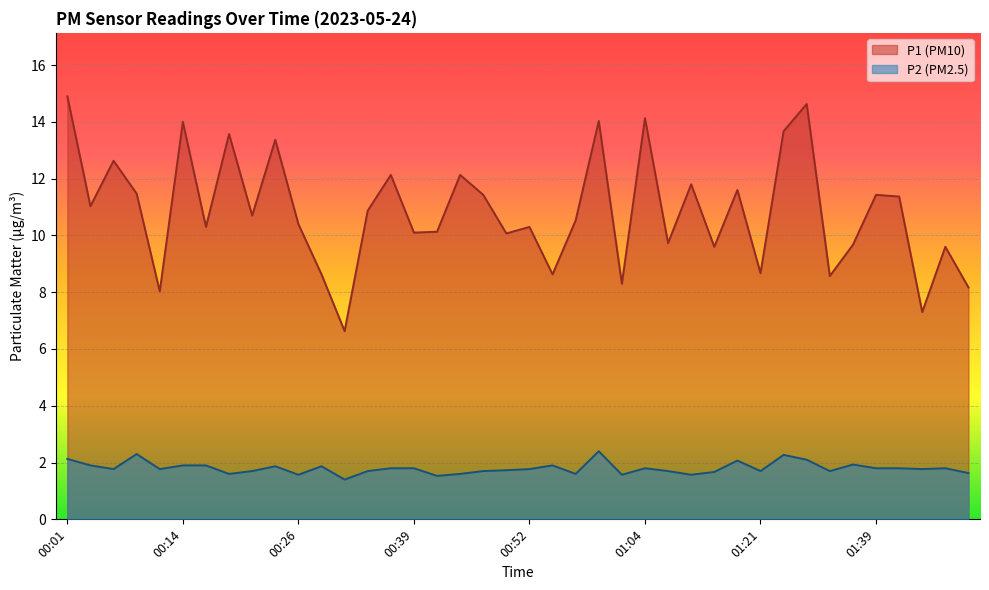

List the series in order of their overall mean, lowest first.

P2 (PM2.5), P1 (PM10)